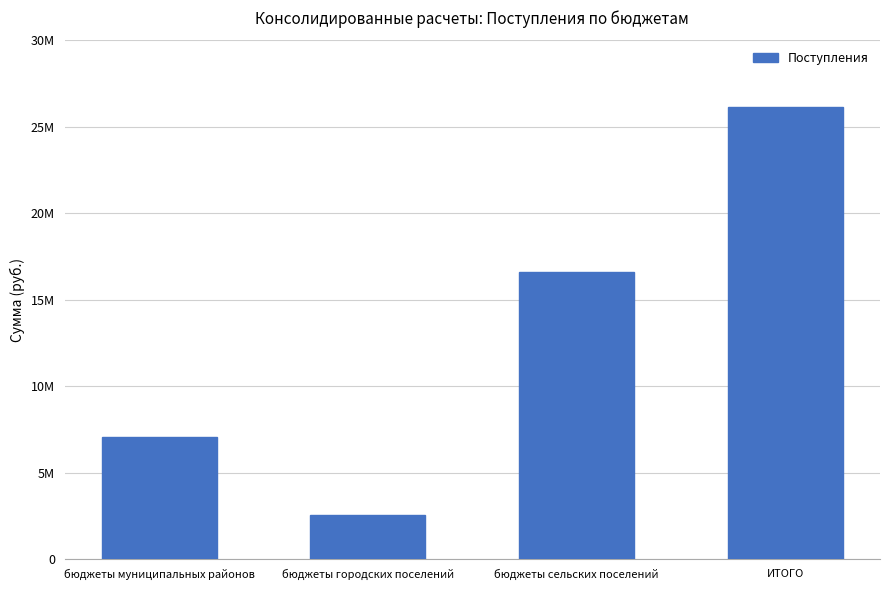

What is the label of the 4th bar from the left?

ИТОГО